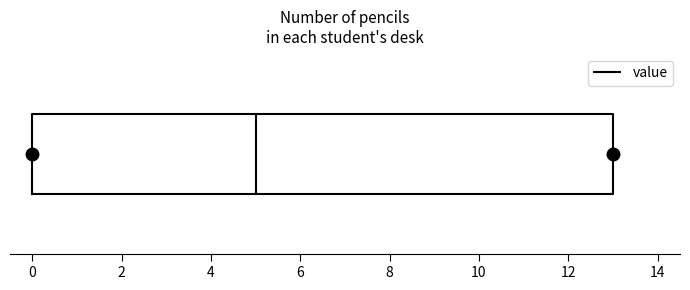

Where does the median line of the box sit on the x-axis? The values are not printed on the chart, so give them approximately, as read against the axis.

5